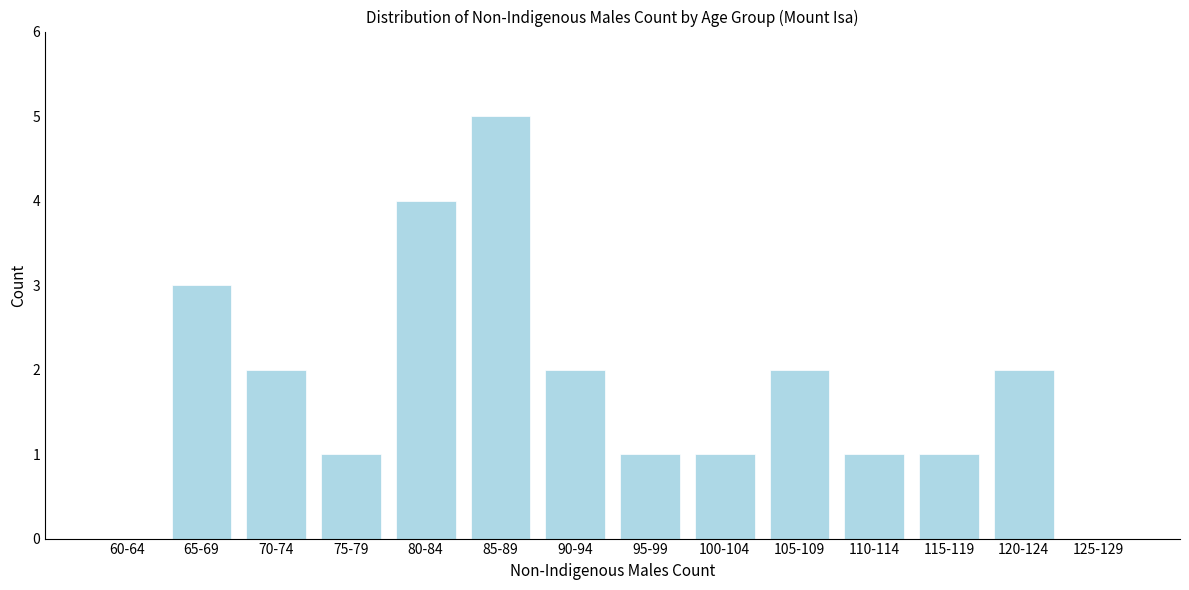

Reading left to right, list all the values displayed in this chart.

60-64=0	65-69=3	70-74=2	75-79=1	80-84=4	85-89=5	90-94=2	95-99=1	100-104=1	105-109=2	110-114=1	115-119=1	120-124=2	125-129=0